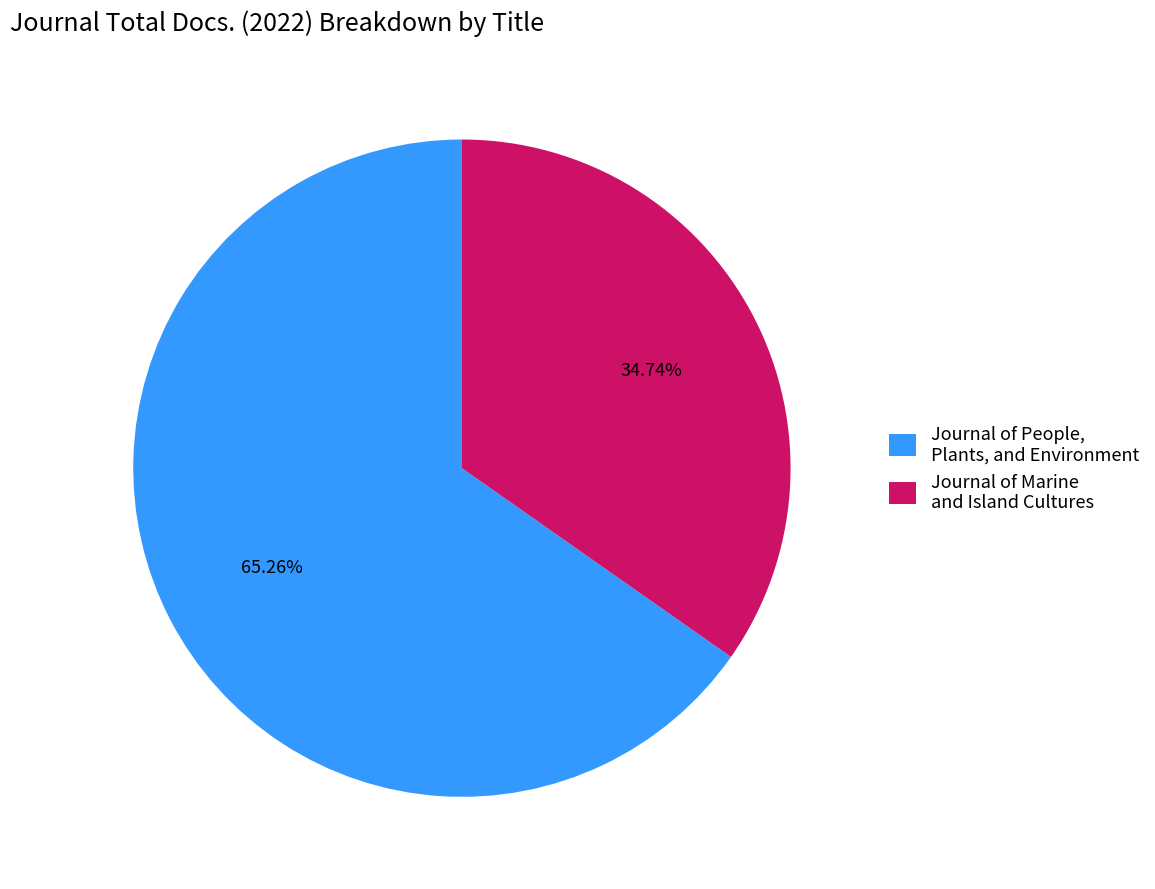

What is the majority slice?

Journal of People, Plants, and Environment